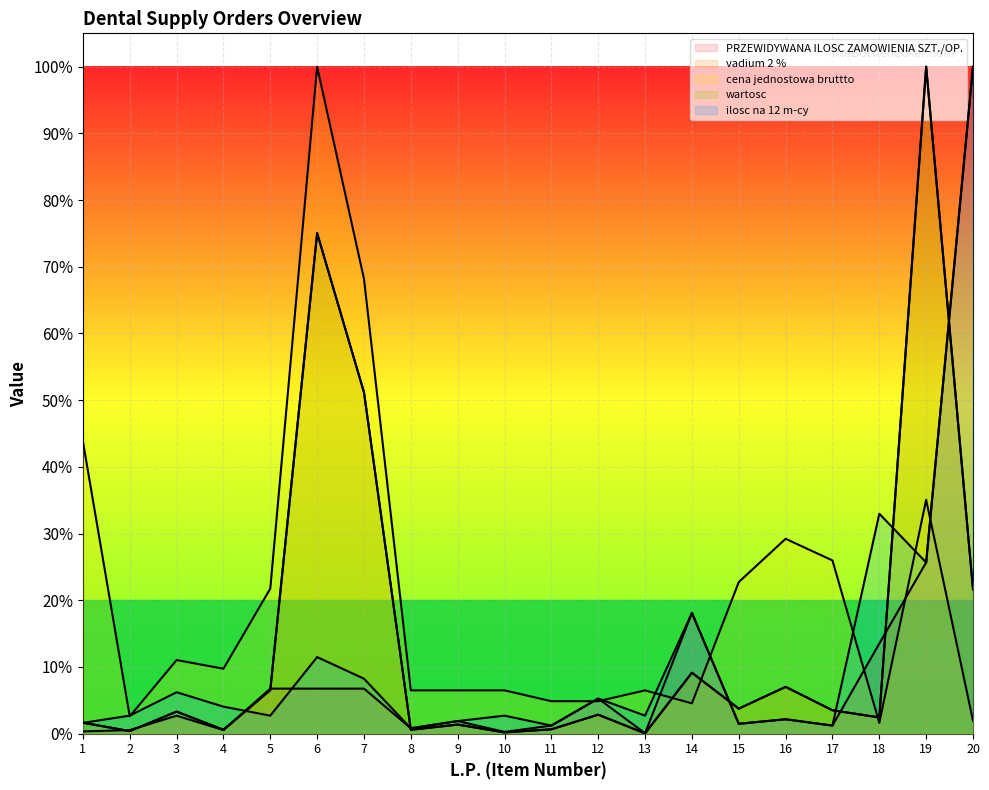

What value does the vadium 2 % series have at 20?

532.8